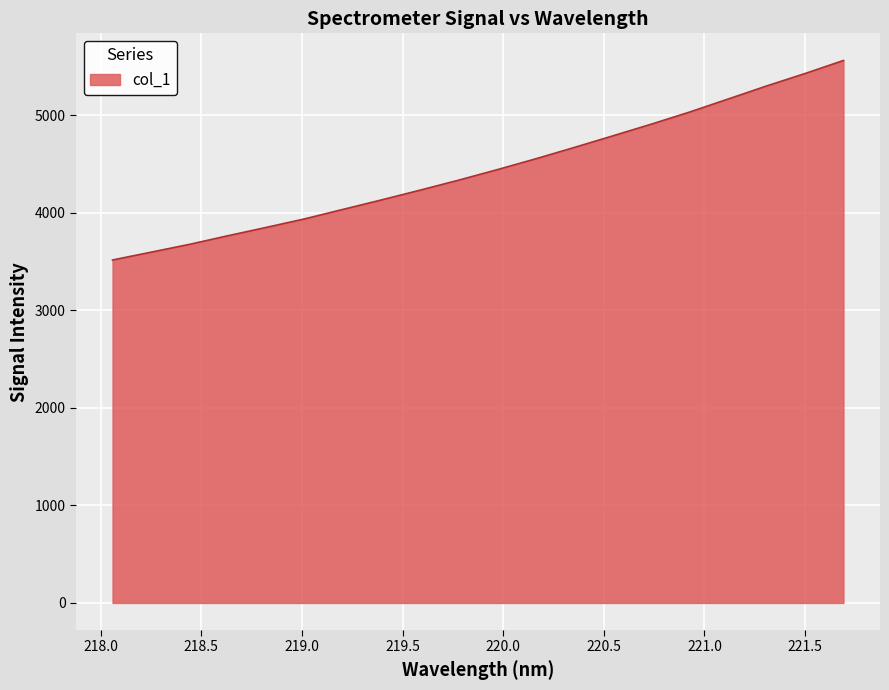

What is the smallest value displayed?

3515.6